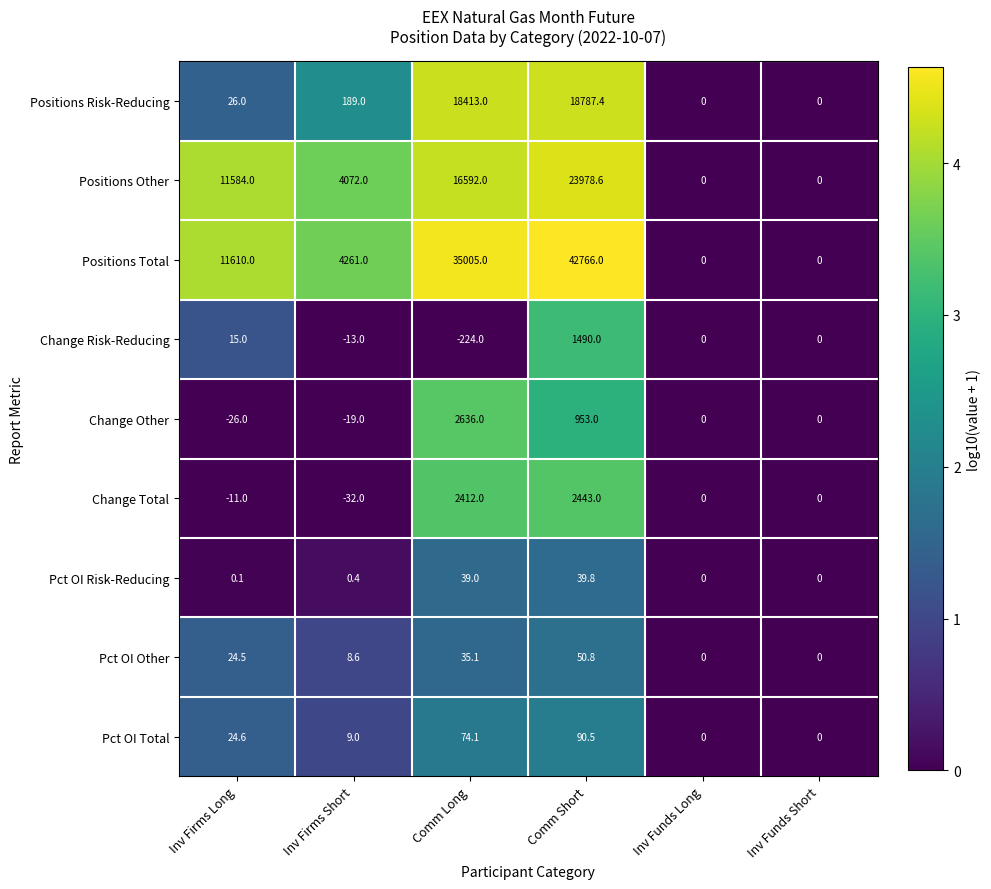

How many categories are shown in the chart?

6